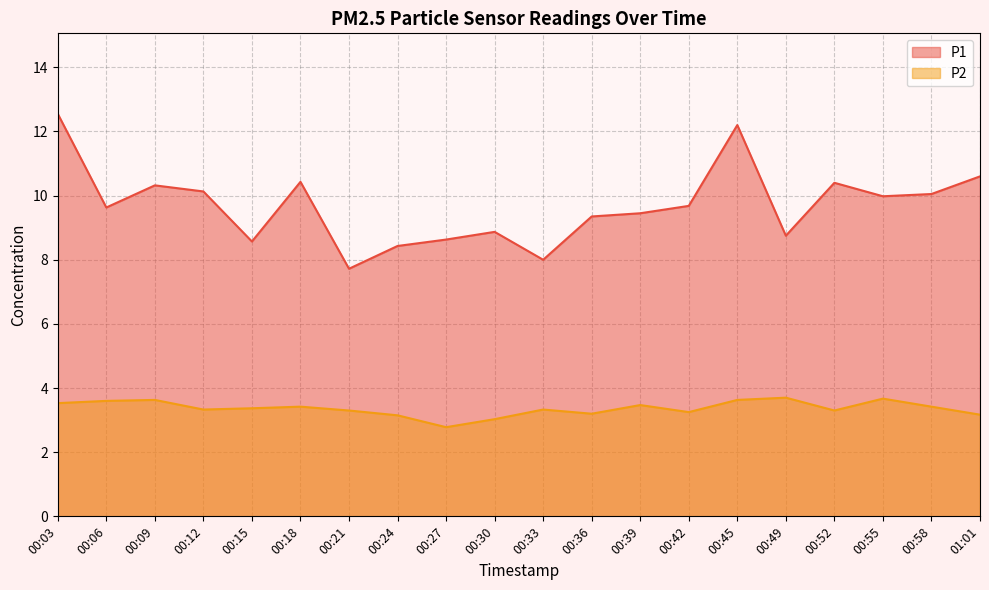

At which category does P2 reach its first local peak?

00:09